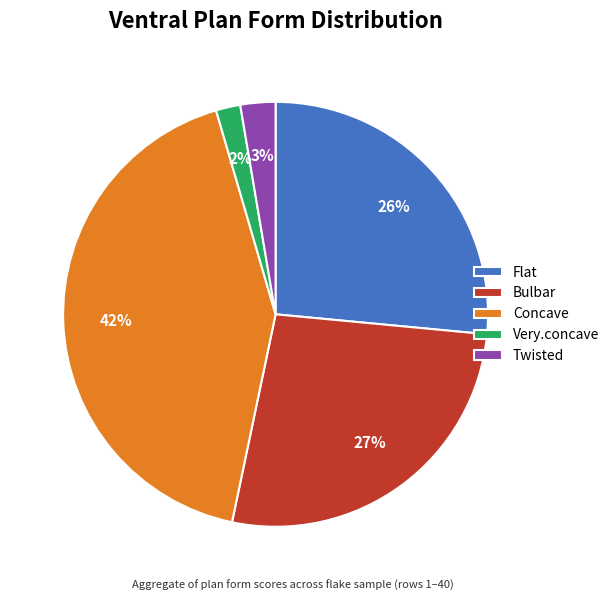

Is the sum of Twisted and Very.concave greater than half?

No